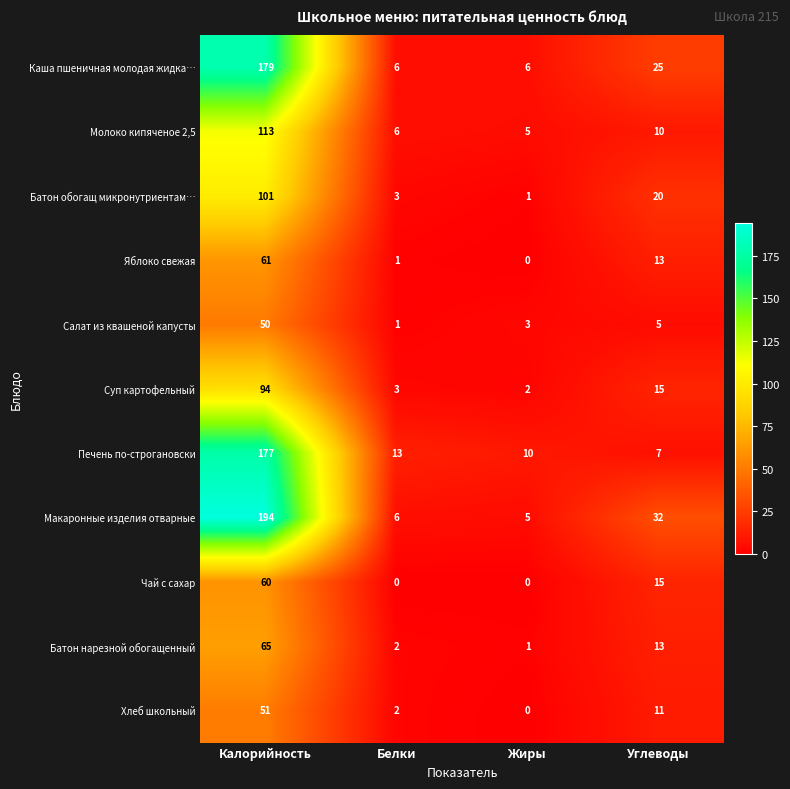

What is the difference between the highest and lowest values at Углеводы?

27